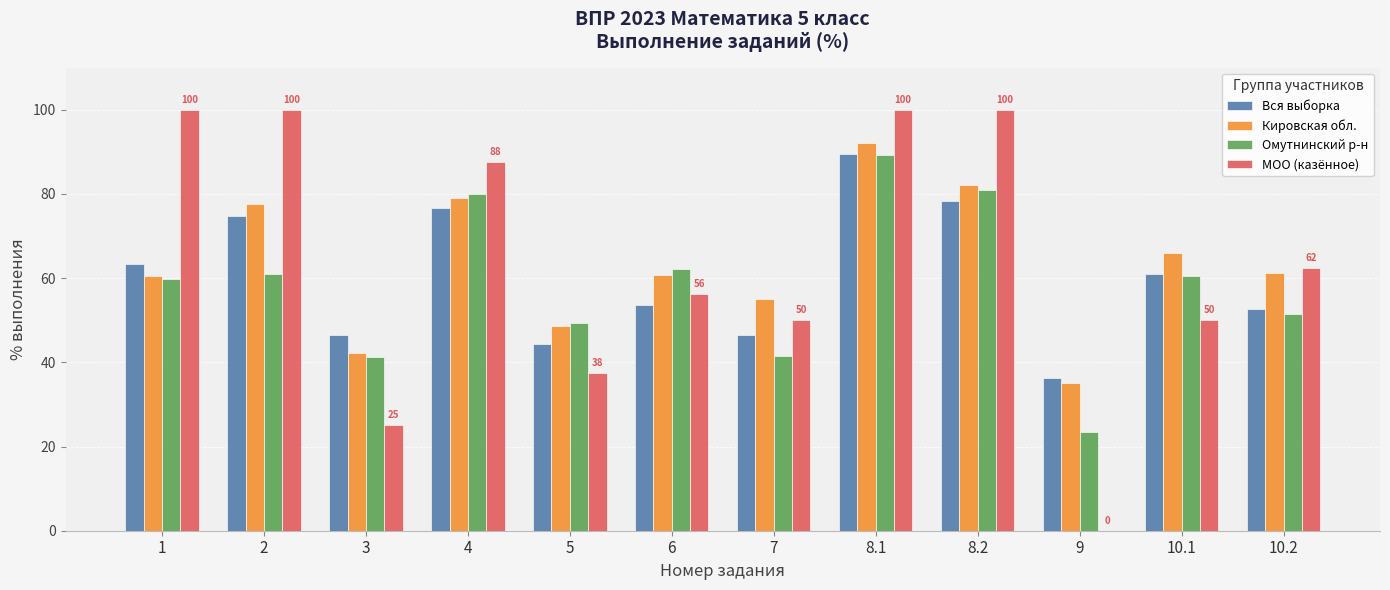

What is the sum of all Вся выборка values?

723.8